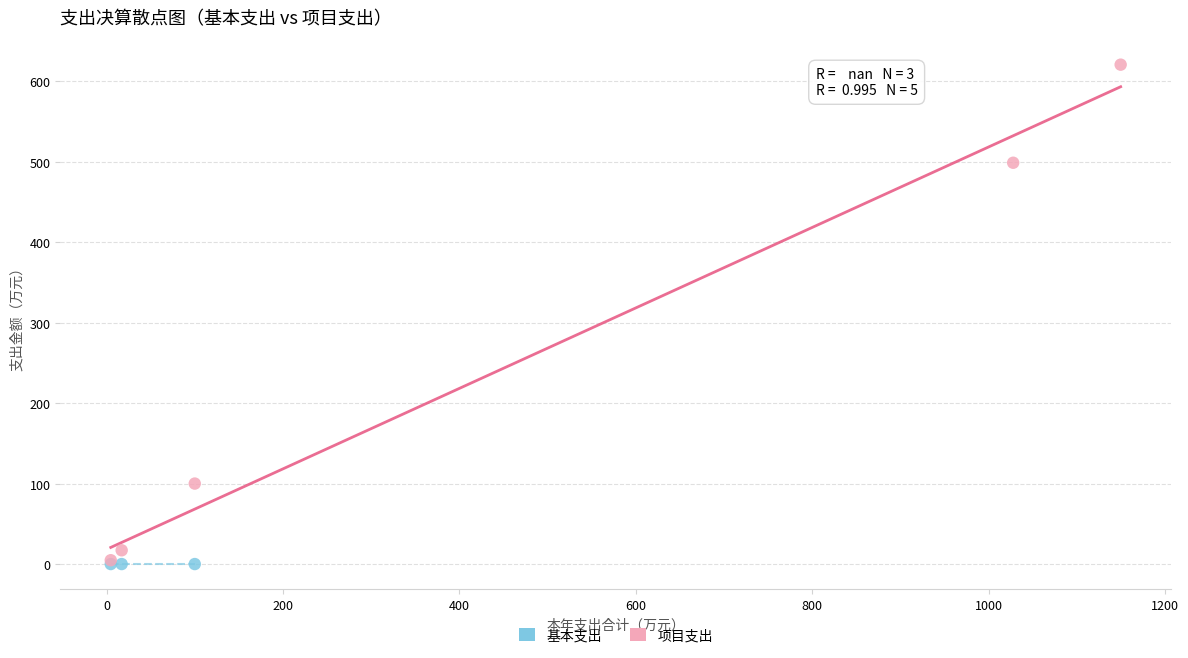

Which series contains the highest Y value?

项目支出